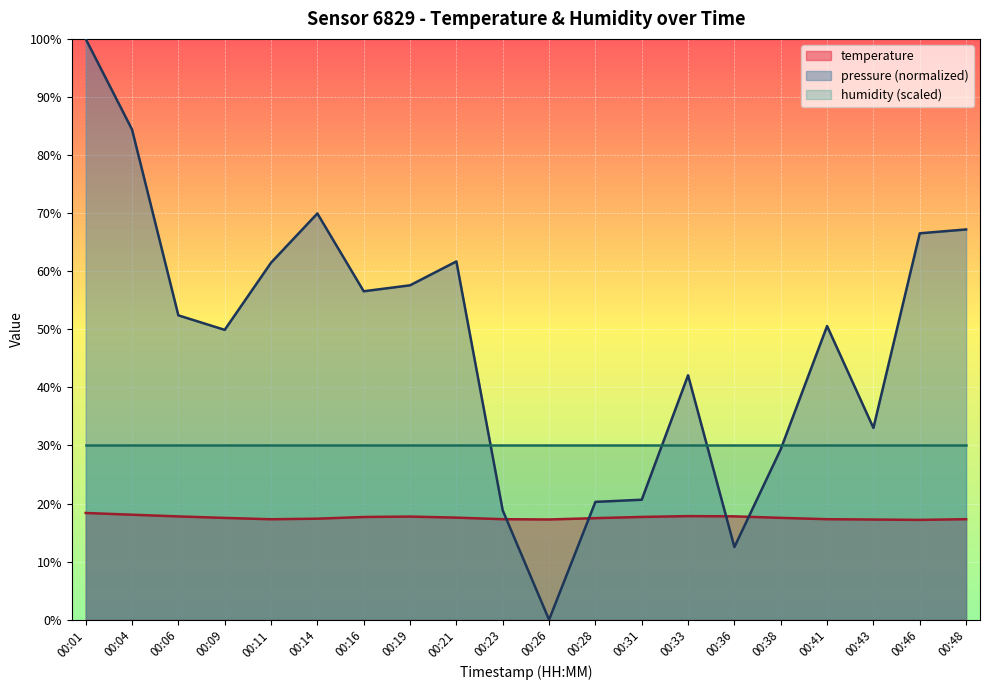

Which series has the largest total across all categories?

pressure_norm